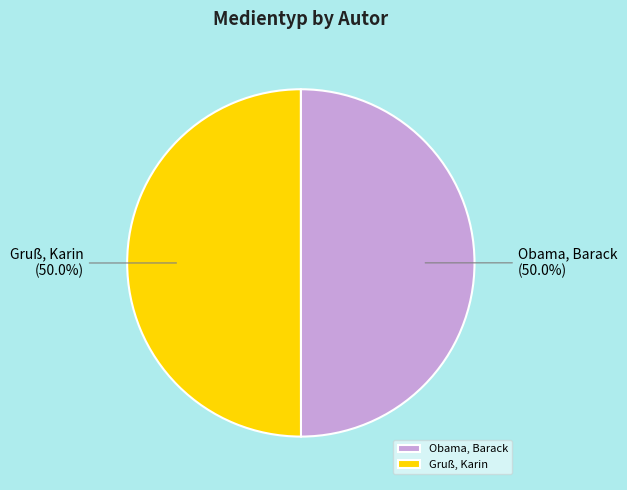

What is the ratio of the value at Gruß, Karin to the value at Obama, Barack?

1.0